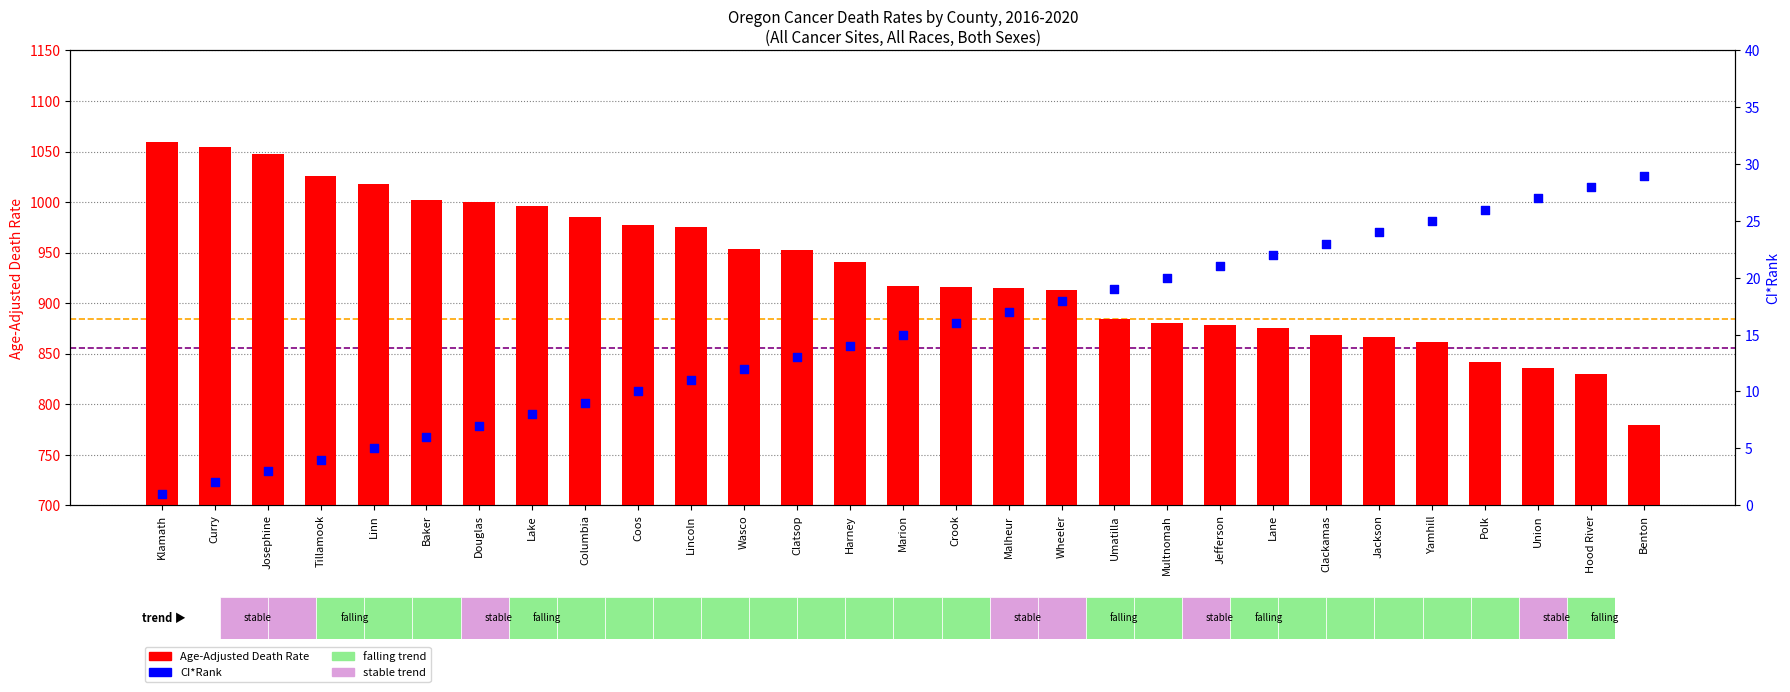

What is the total value across all series at Clackamas?

891.8